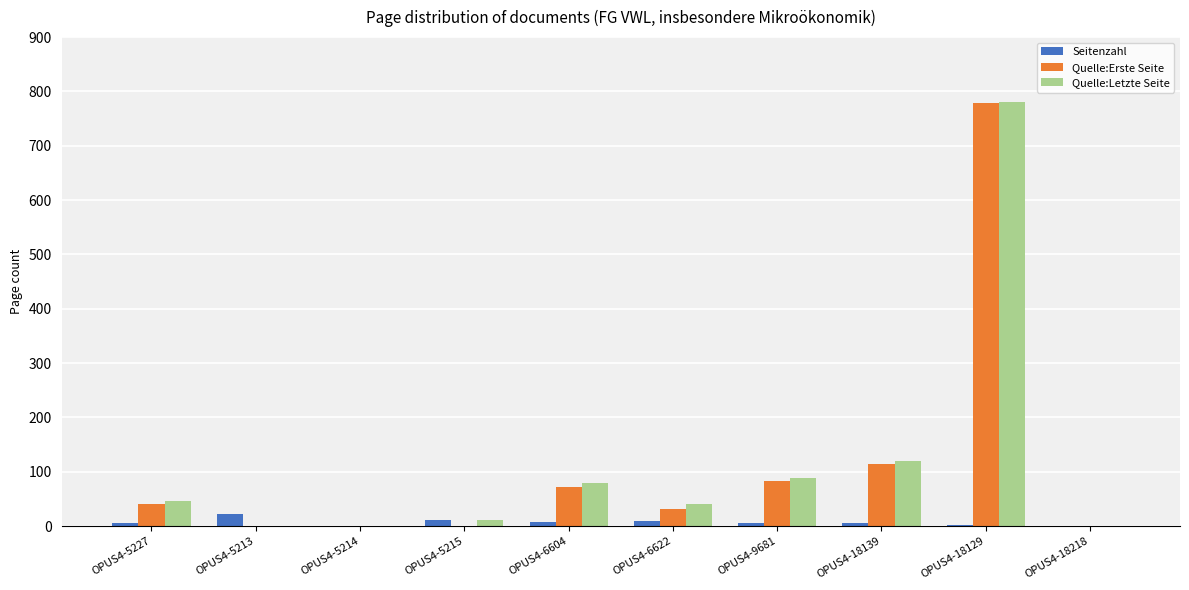

What is the total value across all series at OPUS4-5215?

24